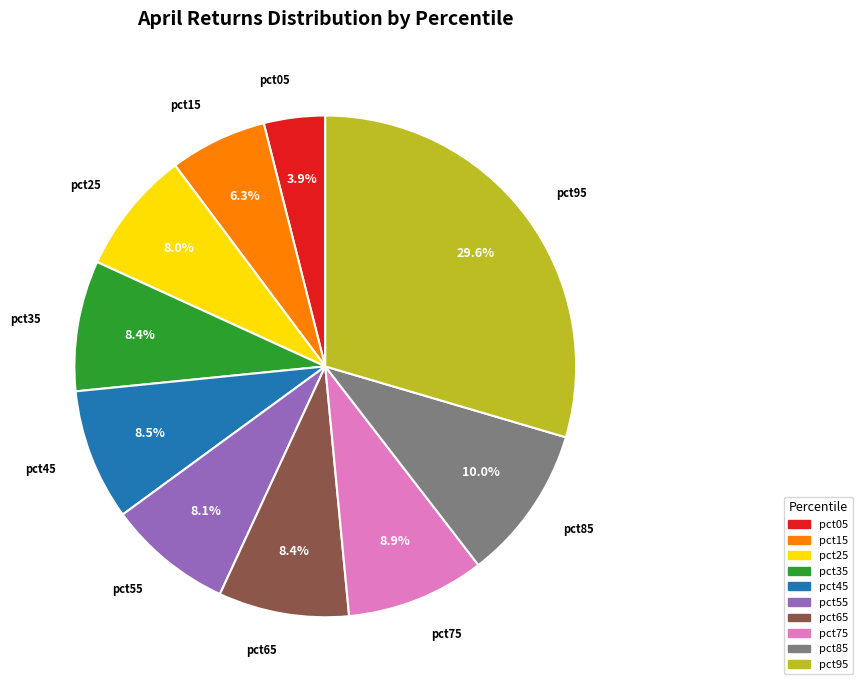

Which has a higher value, pct35 or pct05?

pct35